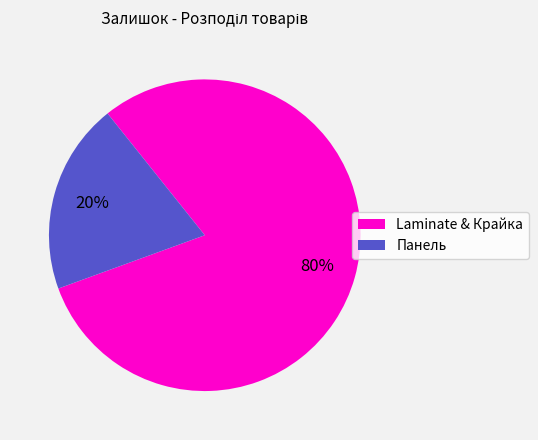

Combined, do Laminate & Крайка and Панель account for over 50%?

Yes